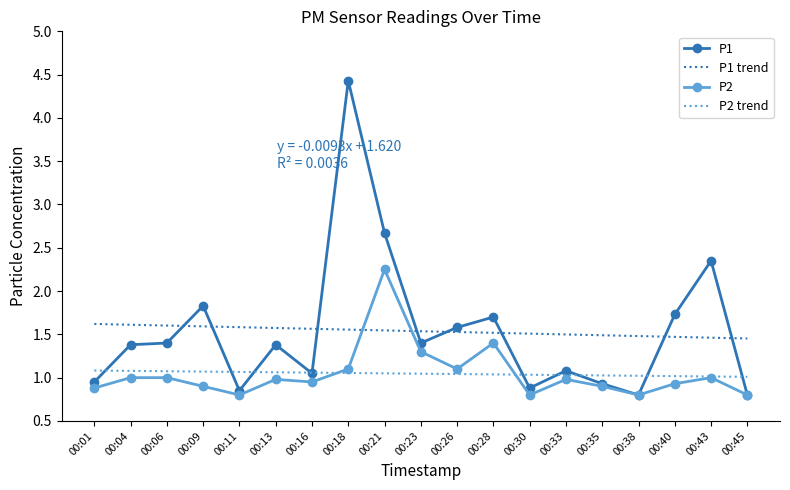

How many series are shown in this chart?

2